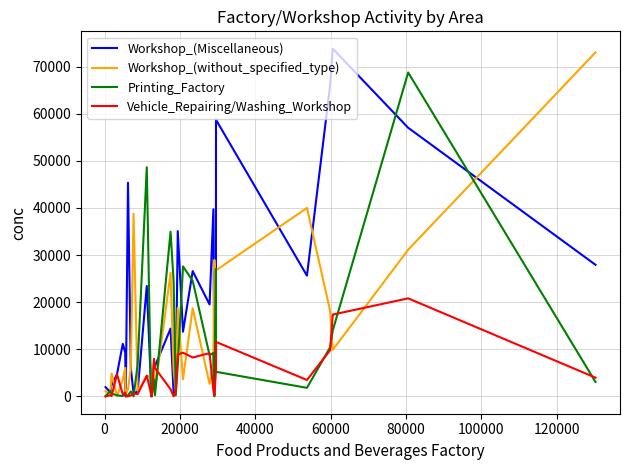

What is the maximum value for Workshop_(Miscellaneous)?

73792